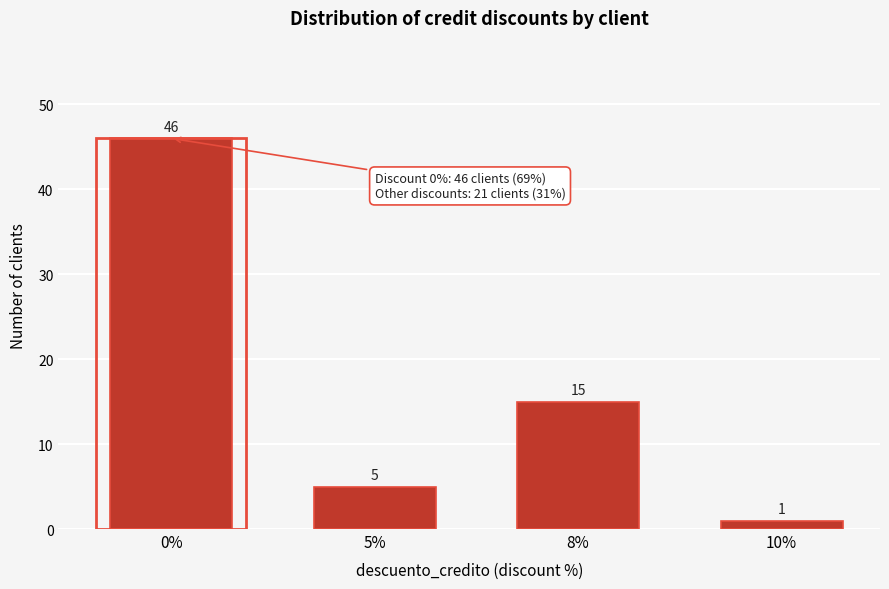

Reading left to right, list all the values displayed in this chart.

46	5	15	1